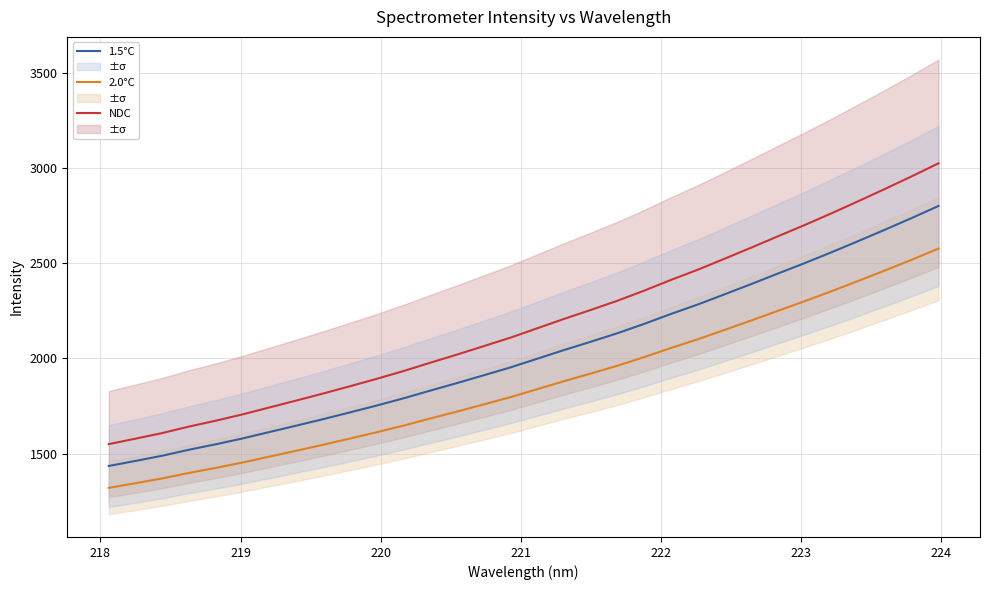

What is the lowest value of the 2.0°C series?

1320.4